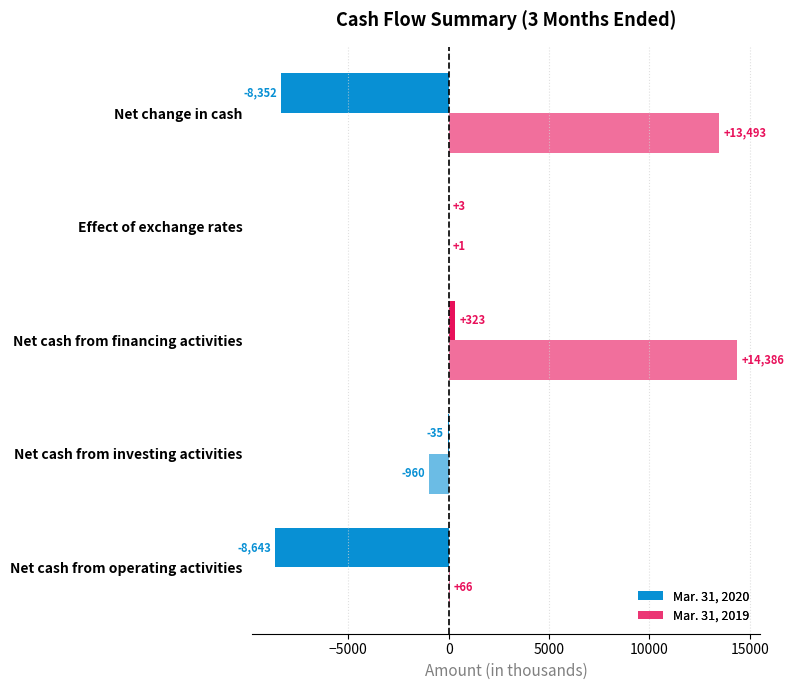

What is the average value of the Mar. 31, 2020 series?

-3341